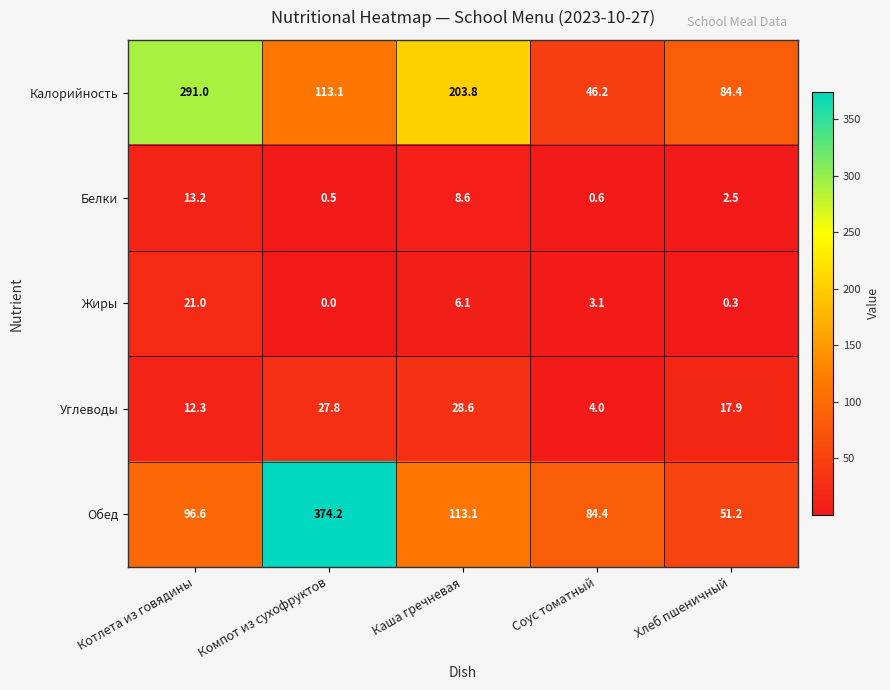

Reading left to right, transcribe all the data shown in this chart.

Калорийность: 291.0	113.1	203.8	46.2	84.4
Белки: 13.2	0.5	8.6	0.6	2.5
Жиры: 21.0	0.0	6.1	3.1	0.3
Углеводы: 12.3	27.8	28.6	4.0	17.9
Обед: 96.6	374.2	113.1	84.4	51.2